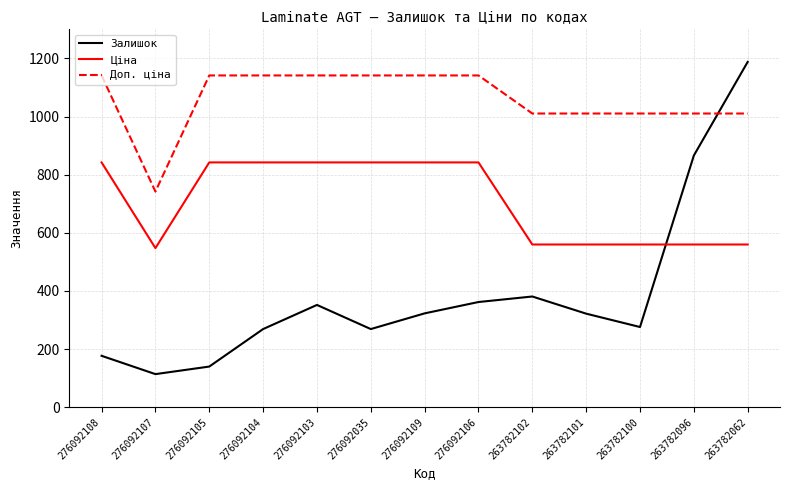

What is the total value across all series at 263782101?

1892.3